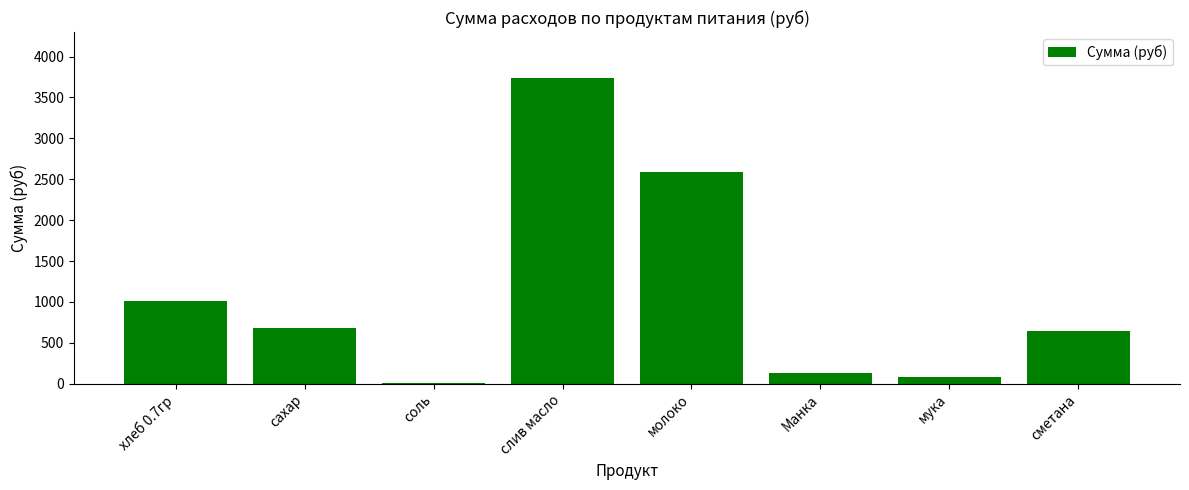

Which category has the highest value across all series?

слив масло